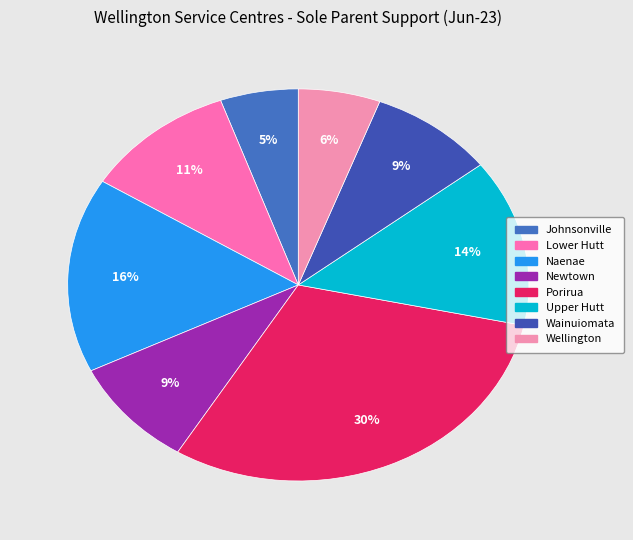

Is Wainuiomata the majority of the pie?

No